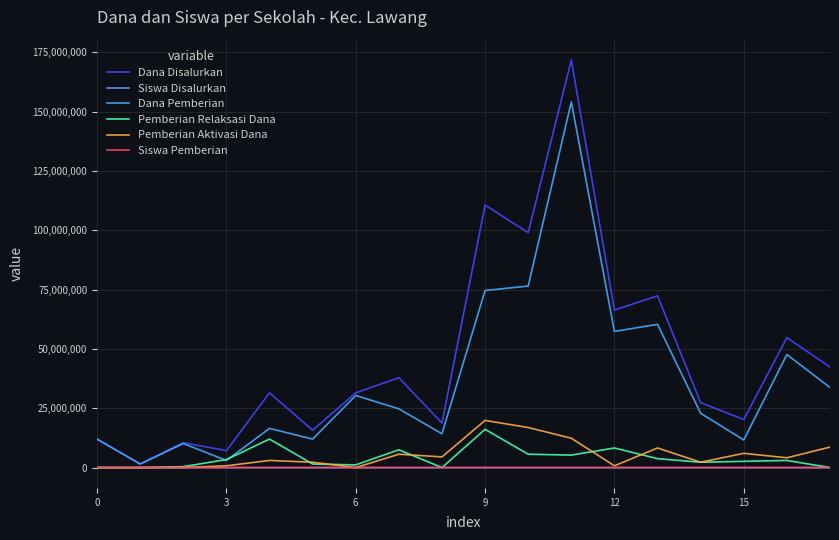

Which series has the largest total across all categories?

Dana Disalurkan